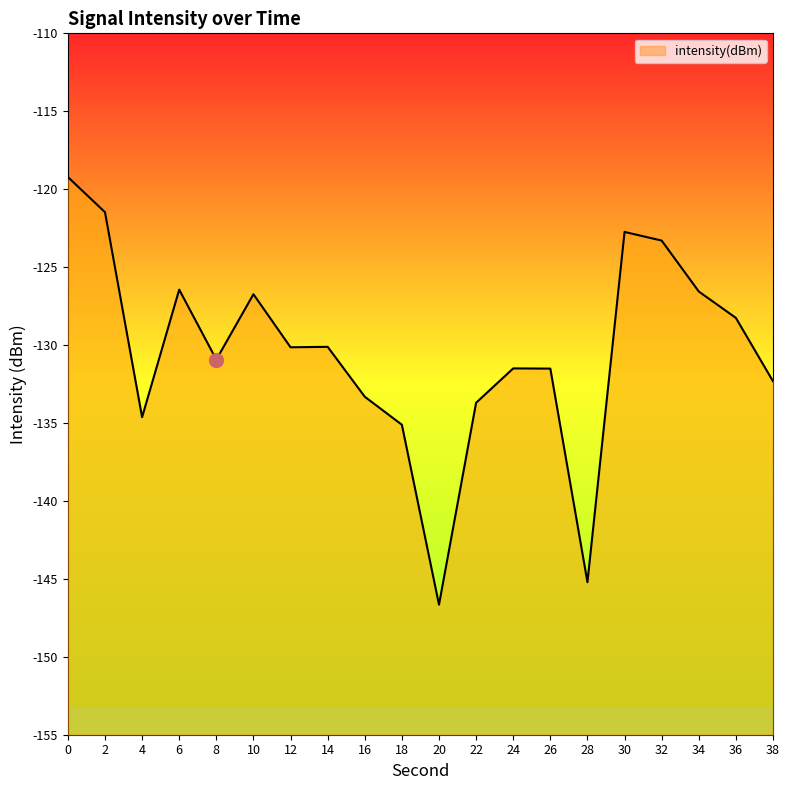

Where is the first local minimum?

4